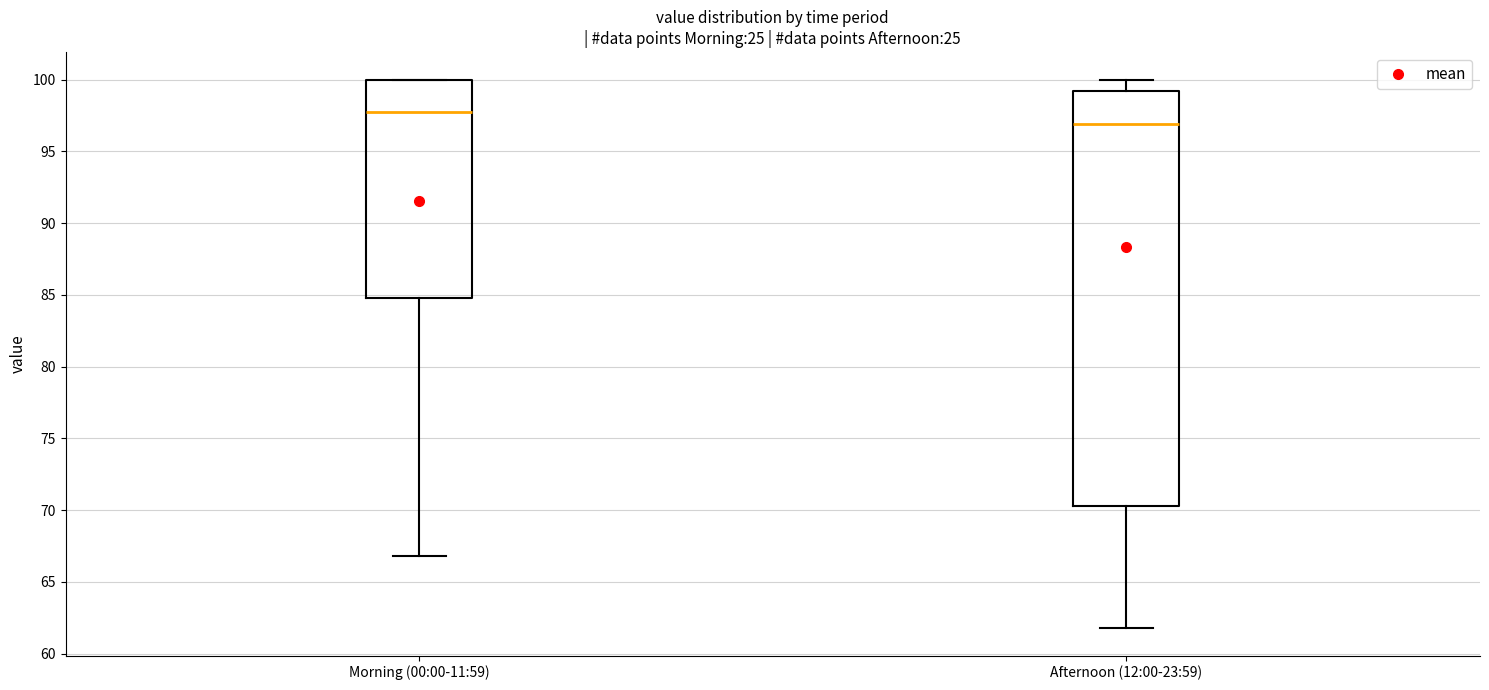

Reading left to right, transcribe this box plot: for each box, give where its median line is, the range the box spans, and where its two whiskers end, as read against the y-axis. The values are not printed on the chart, so give them approximately, as read against the axis.

Morning (00:00-11:59): median 98.0, box 85.0 to 100.0, whiskers 67.0 to 100.0
Afternoon (12:00-23:59): median 97.0, box 70.5 to 99.0, whiskers 62.0 to 100.0